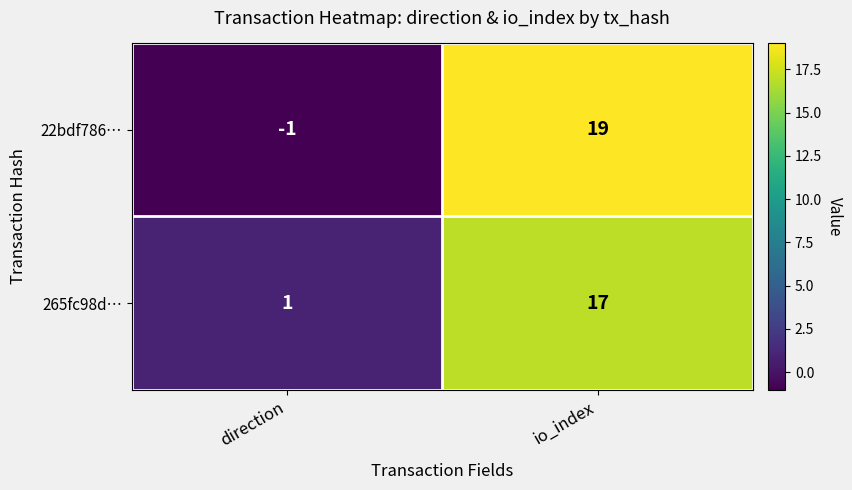

Reading left to right, what are all the values shown in this chart?

22bdf786…: direction=-1	io_index=19
265fc98d…: direction=1	io_index=17